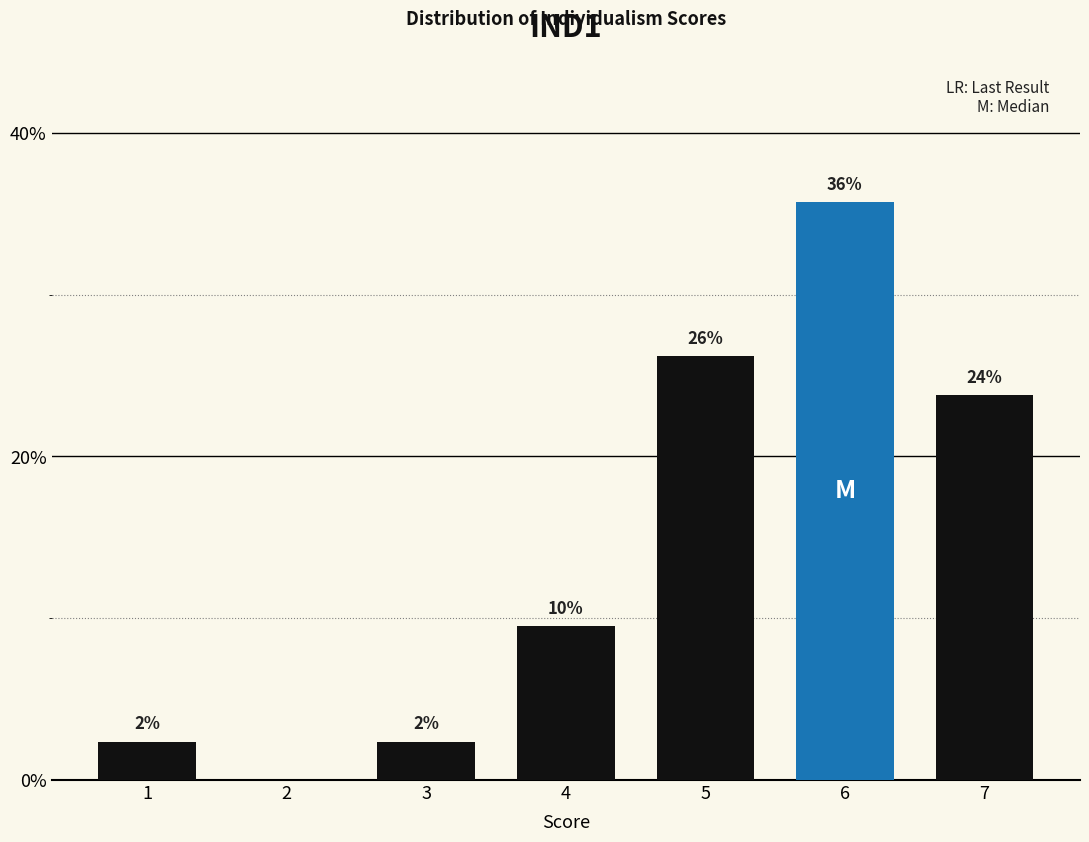

Are the bars horizontal?

No